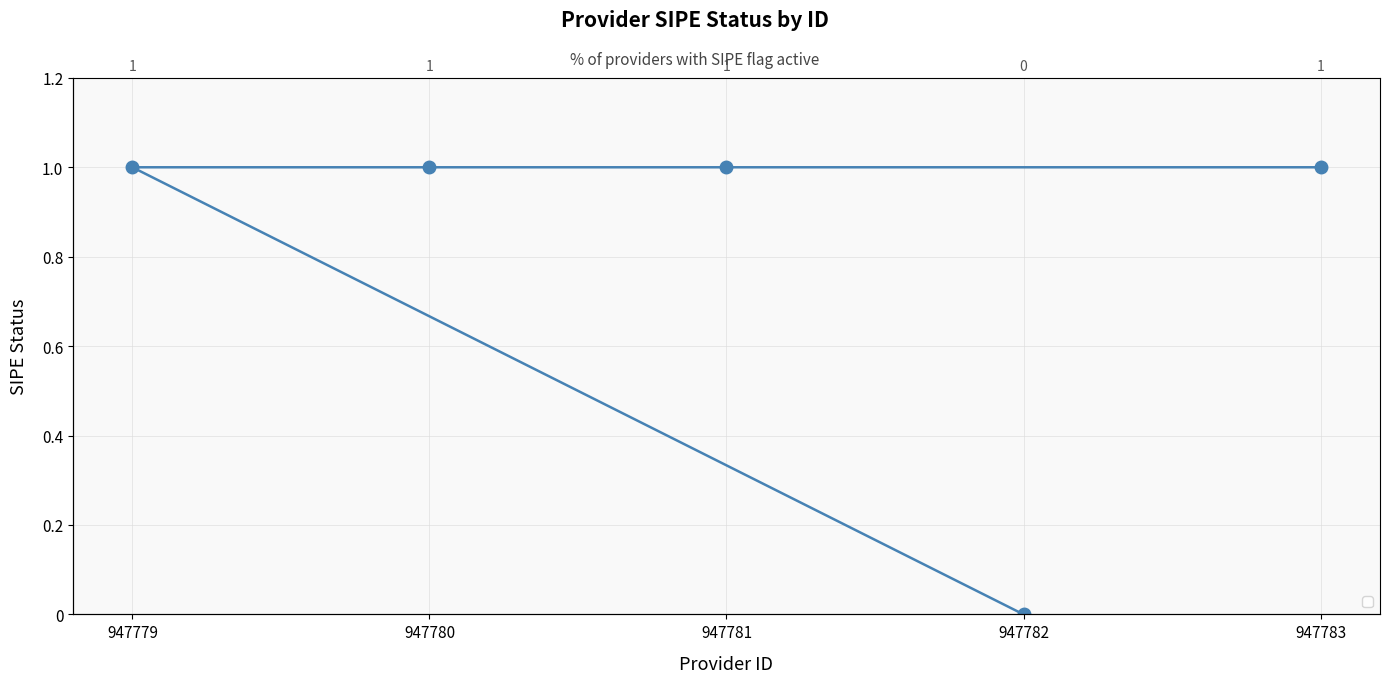

True or false: there are more than 2 points higher than both neighbors.

False